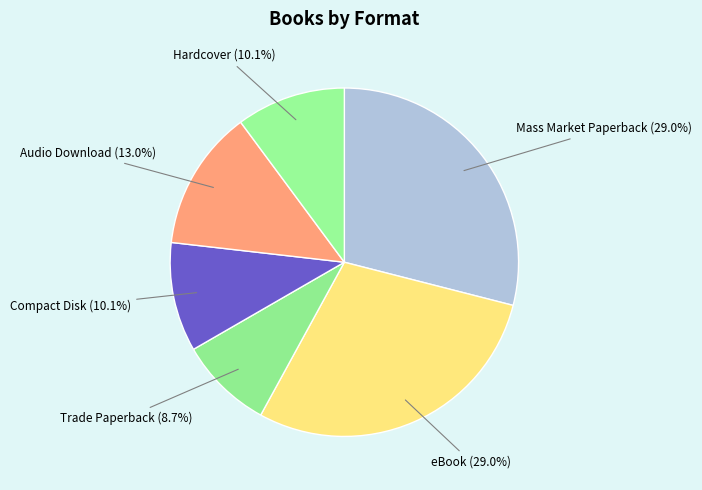

Which category has the smallest portion of the pie?

Trade Paperback